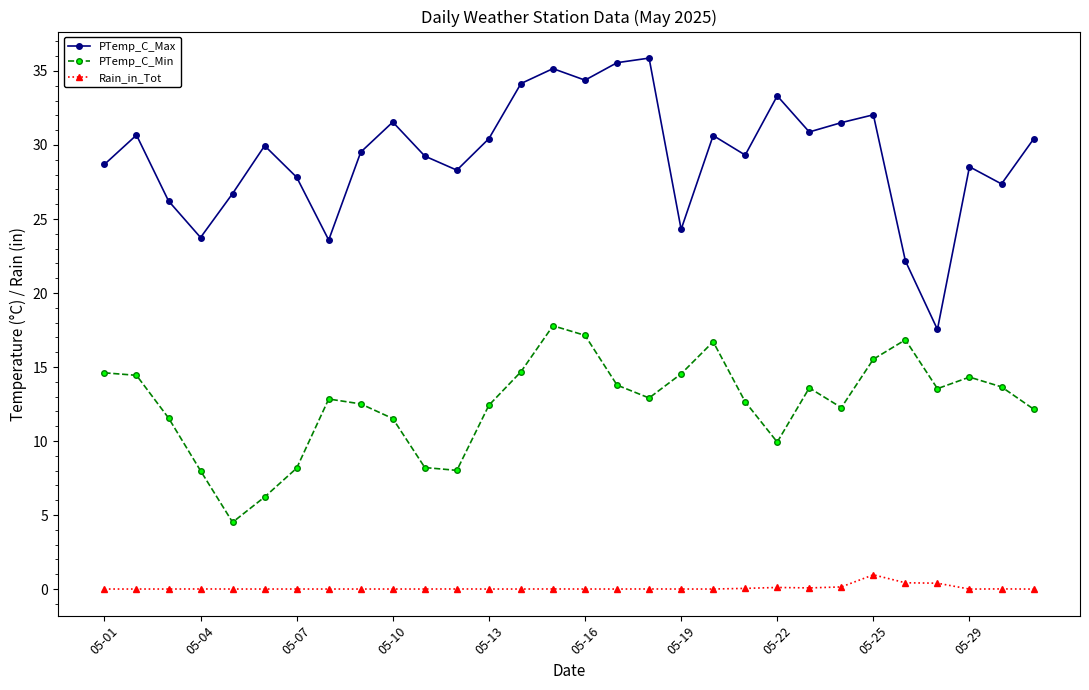

What is the highest value of the Rain_in_Tot series?

1.0